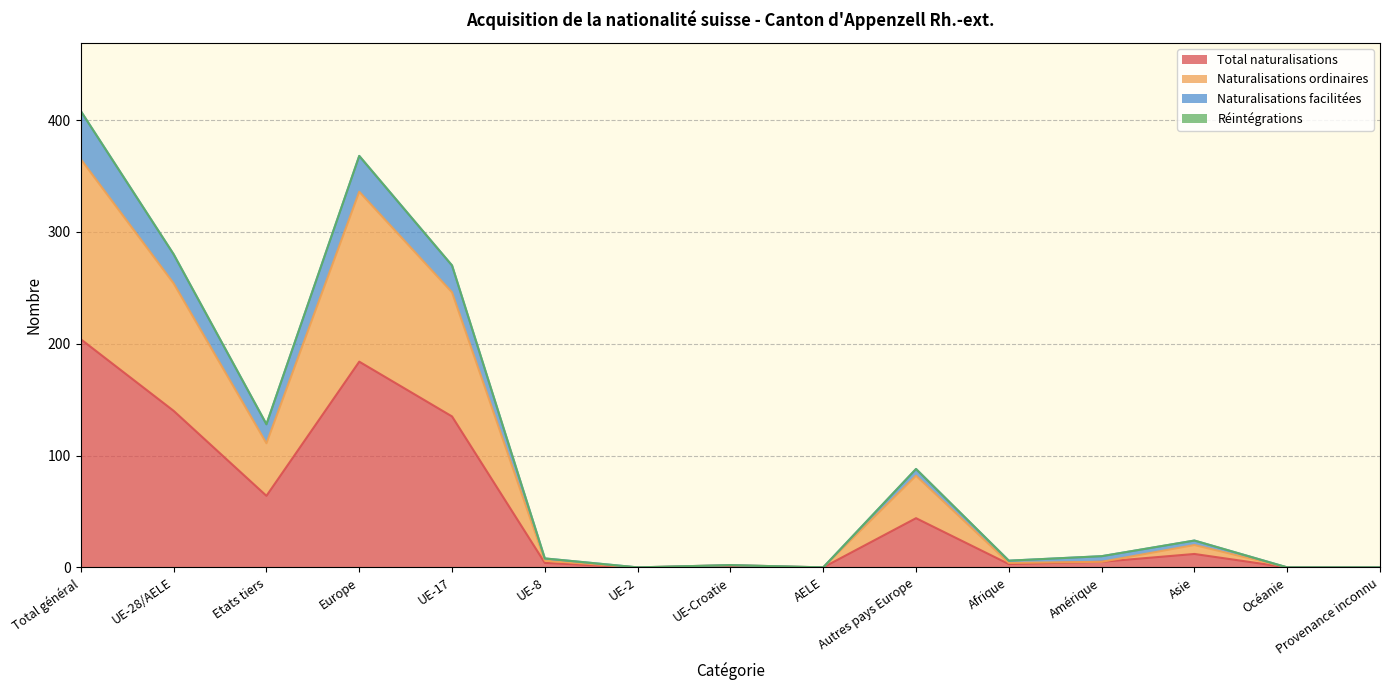

Is the value of Naturalisations ordinaires at UE-17 greater than the value of Naturalisations facilitées at AELE?

Yes